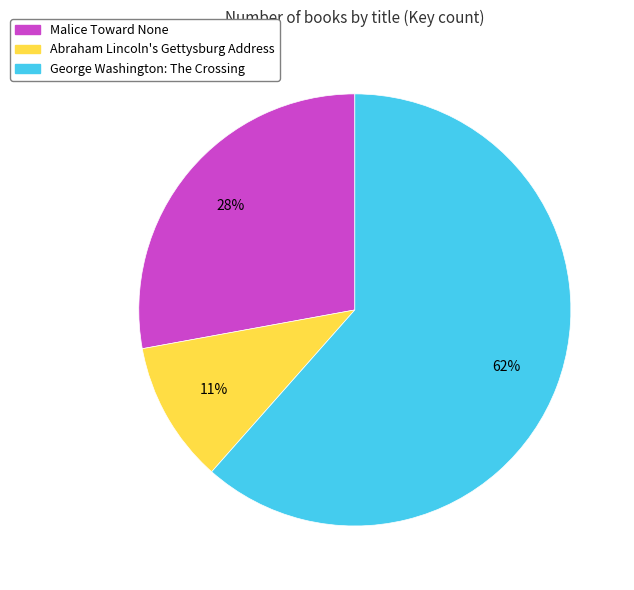

To the nearest percent, what is the combined percentage of George Washington: The Crossing and Malice Toward None?

89%